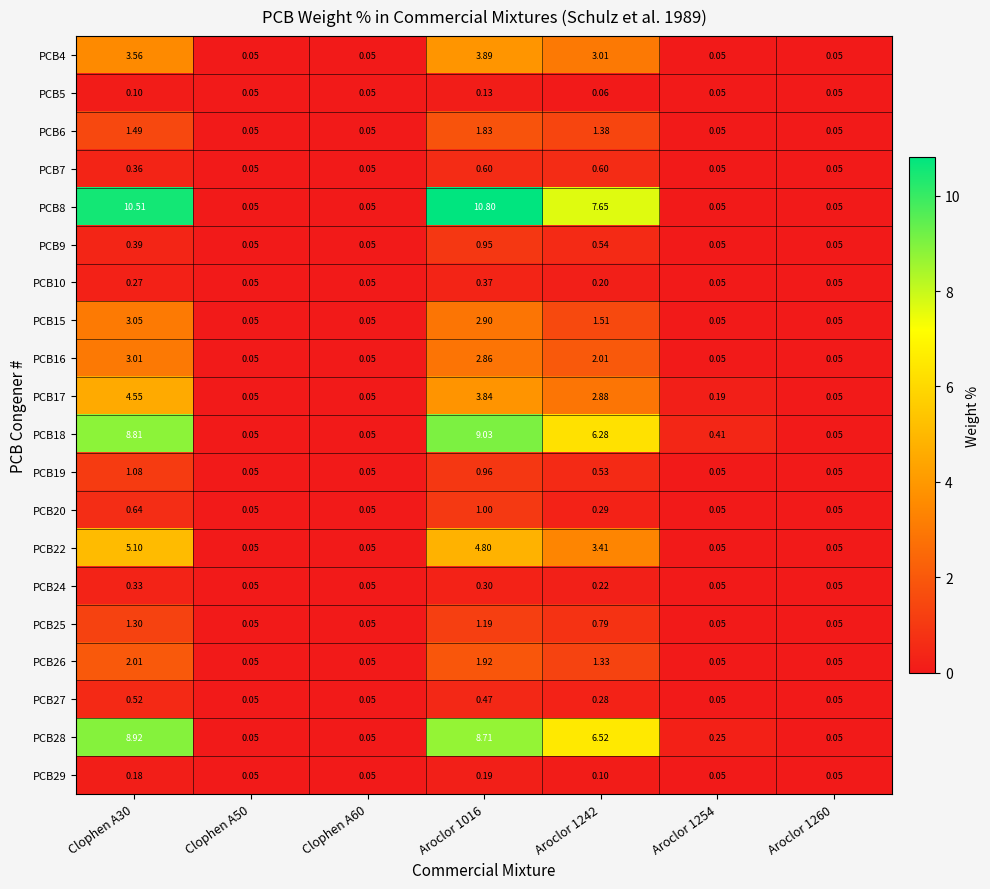

Is the value of PCB6 at Clophen A30 greater than the value of PCB24 at Clophen A50?

Yes